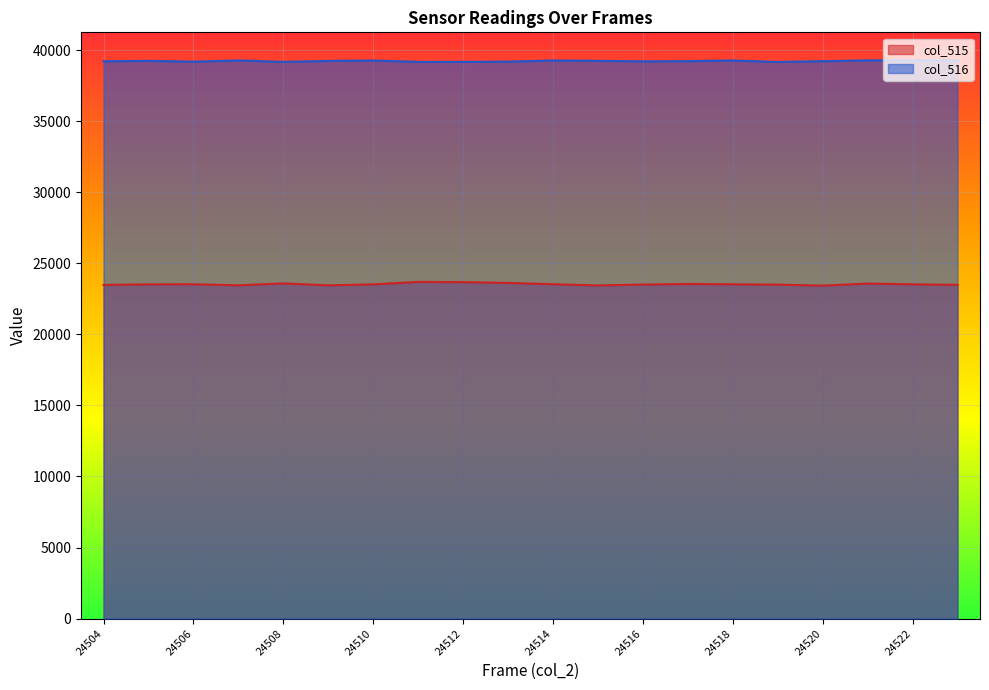

True or false: col_515 and col_516 cross at least once.

False